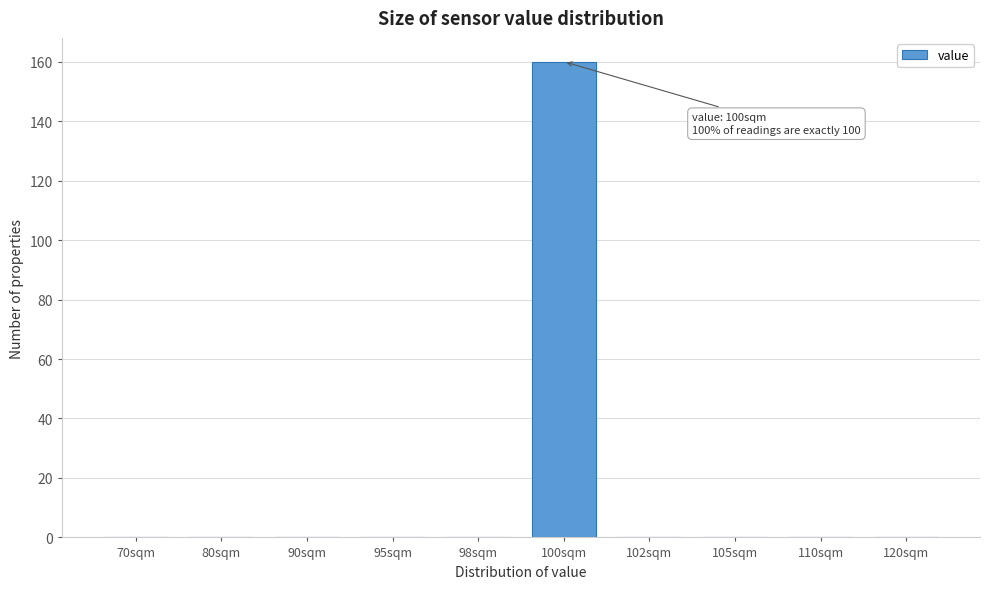

Reading right to left, what are all the values shown in this chart?

120sqm=0	110sqm=0	105sqm=0	102sqm=0	100sqm=160	98sqm=0	95sqm=0	90sqm=0	80sqm=0	70sqm=0